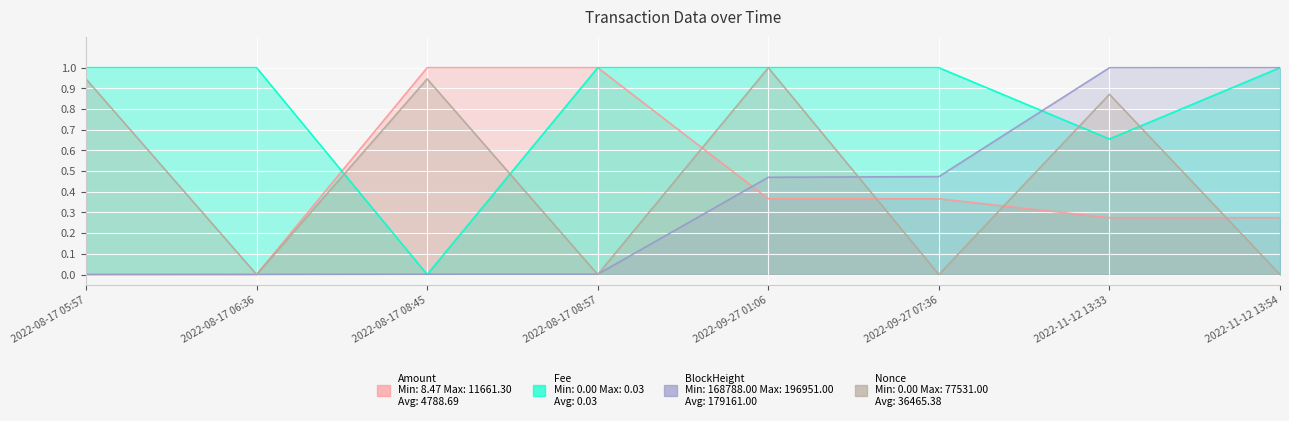

How many intersections are there between BlockHeight and Nonce?

5